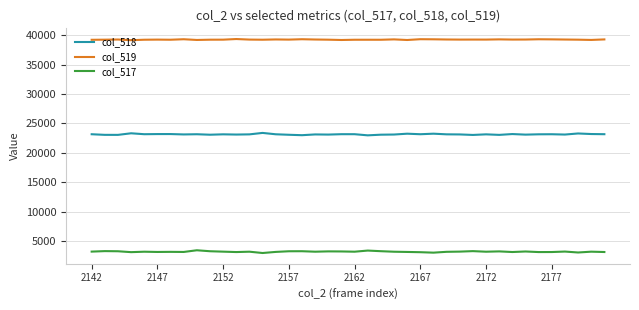

True or false: col_519 and col_518 intersect in this chart.

False